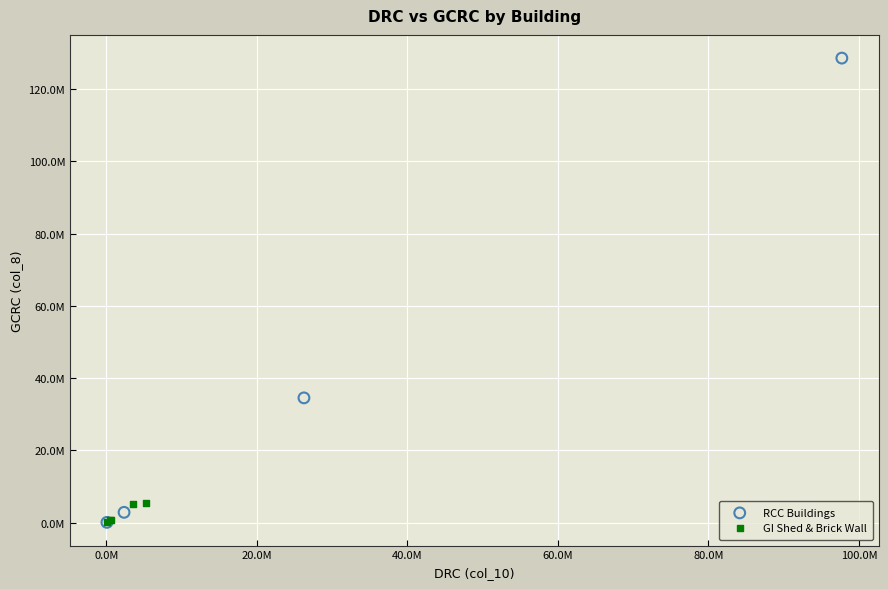

Which series reaches the maximum Y coordinate?

RCC Buildings